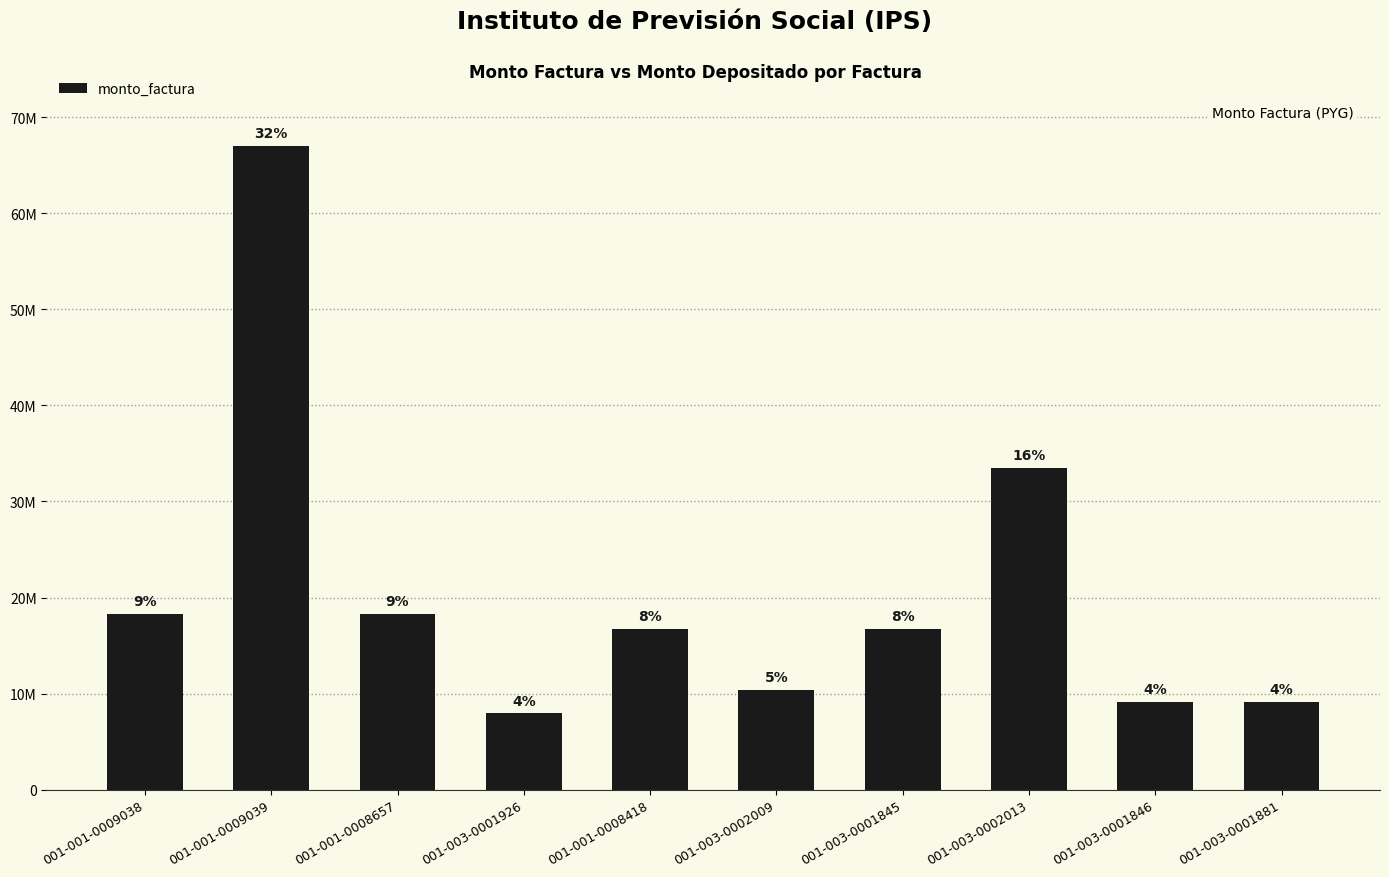

Reading left to right, extract all data points from this chart.

18315000	66990000	18315000	7936500	16747500	10378500	16747500	33495000	9157500	9157500